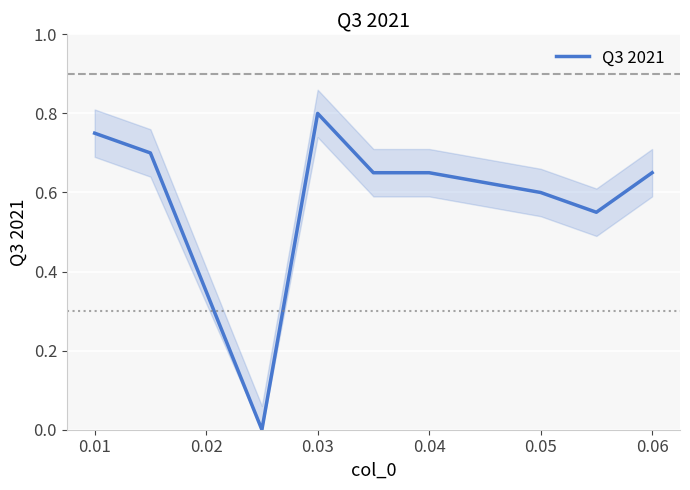

Which category has the highest value across all series?

0.03